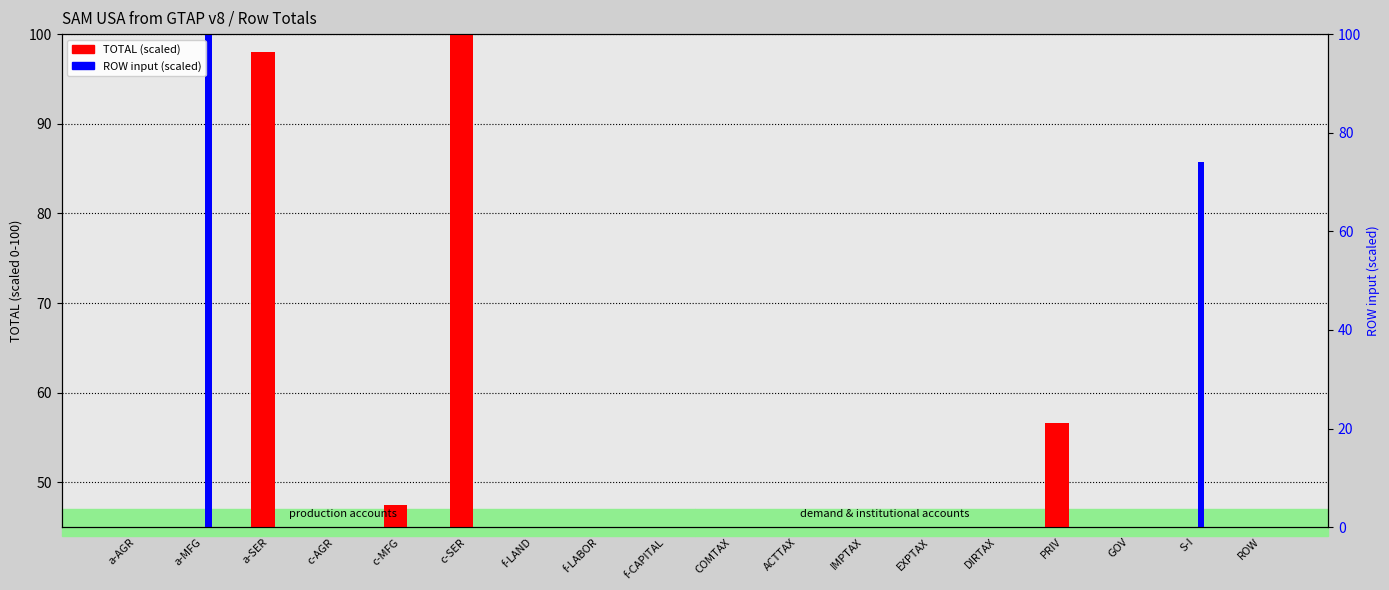

What is the sum of the ROW input (scaled) values at f-LAND and a-MFG?

100.0